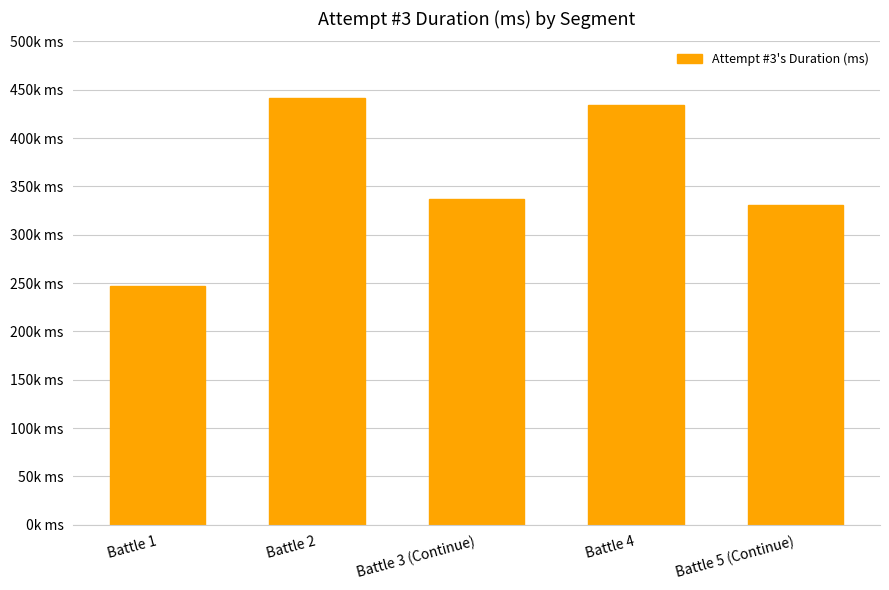

Does the chart contain any negative values?

No